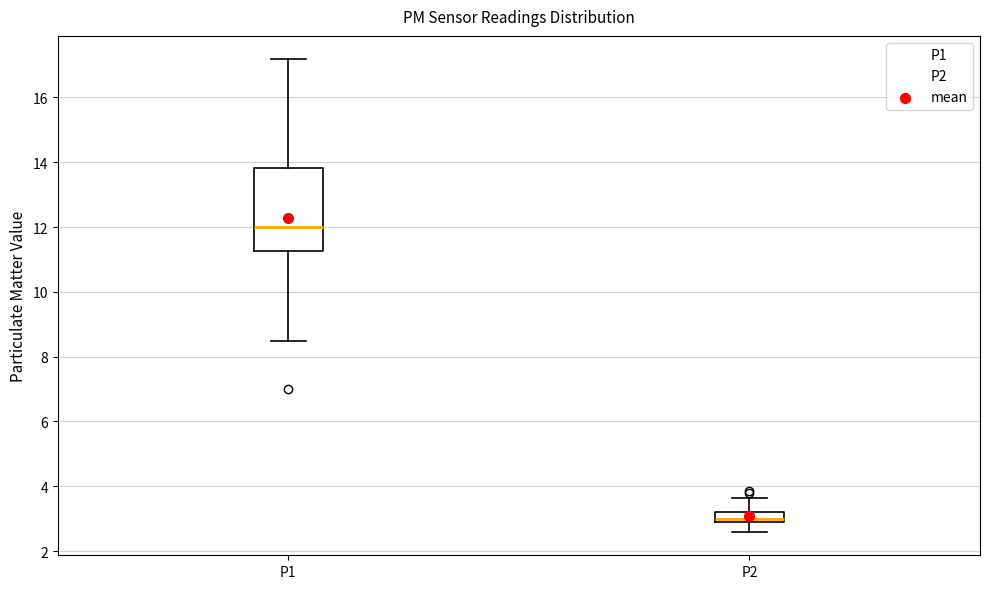

Where does the lower whisker of the box for P1 end on the y-axis? The values are not printed on the chart, so give them approximately, as read against the axis.

8.4